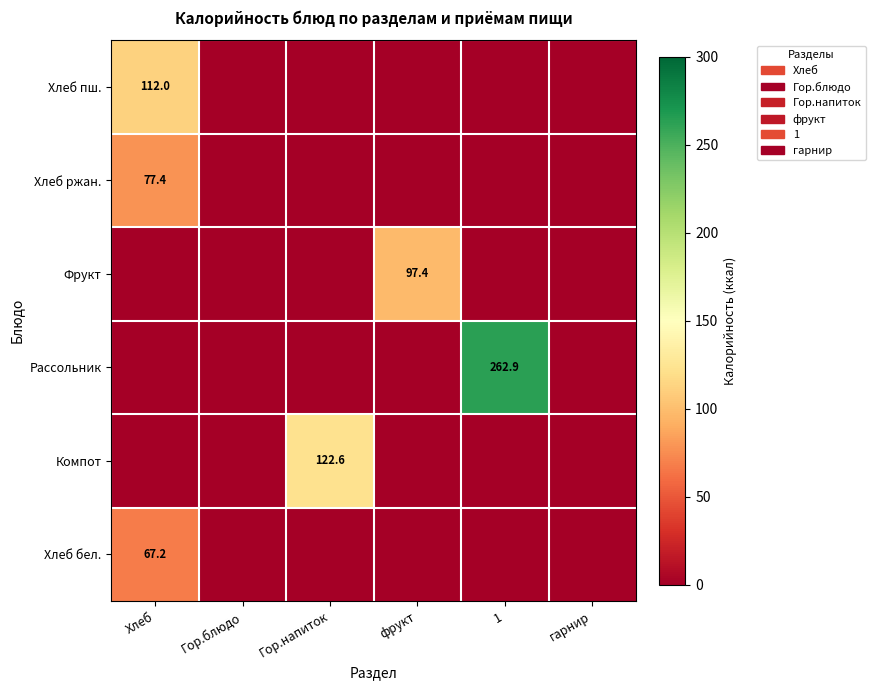

Which series has the largest total across all categories?

Рассольник